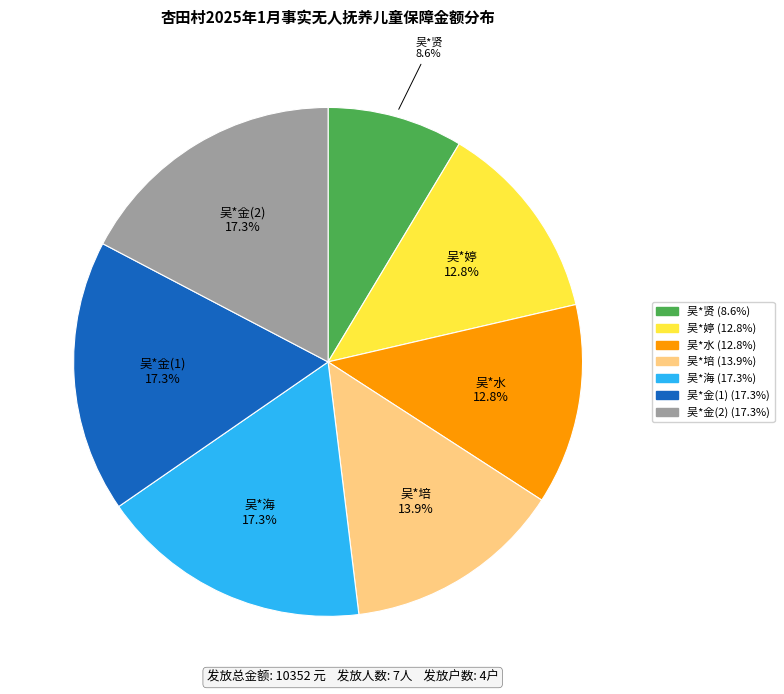

What percentage do 吴*金(2) and 吴*金(1) together represent?

34.6%